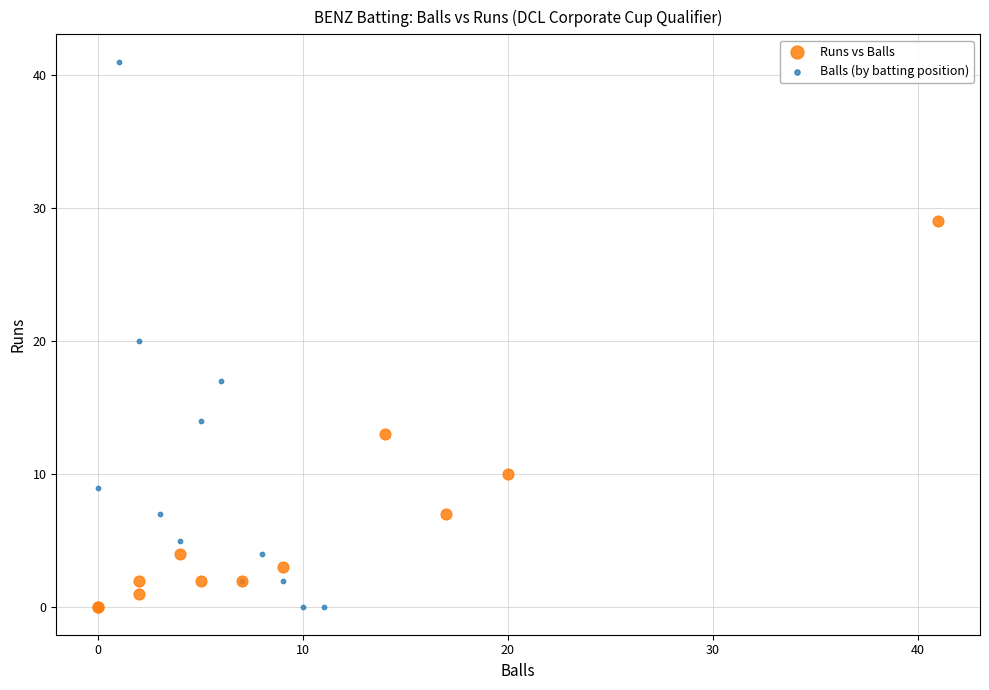

Which series has the widest spread of Y values?

Balls (by batting position)